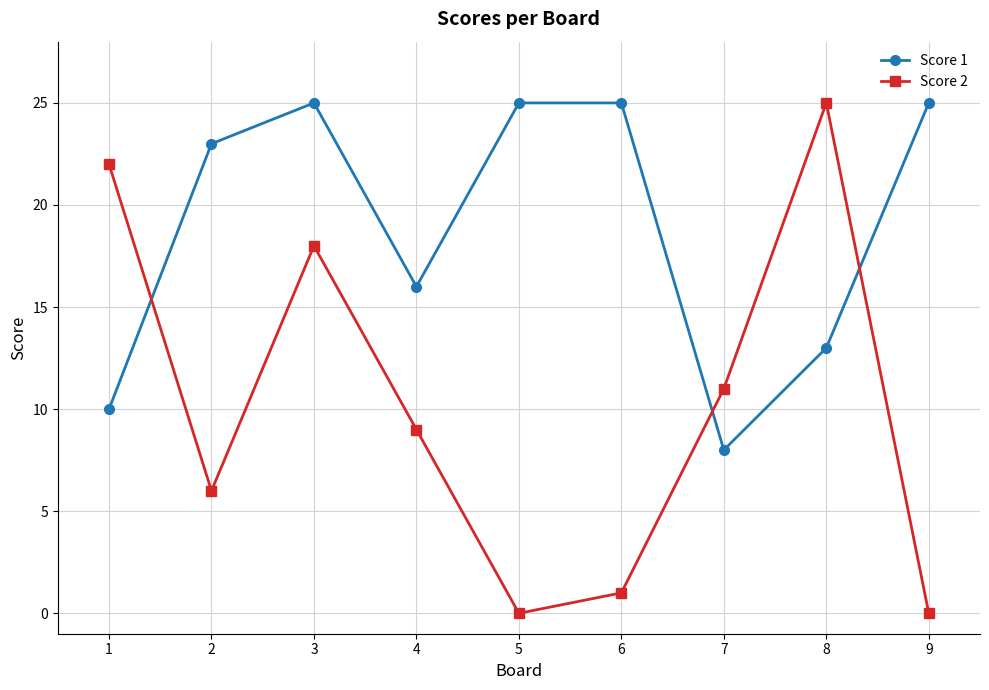

What are all the series names shown in the legend?

Score 1, Score 2